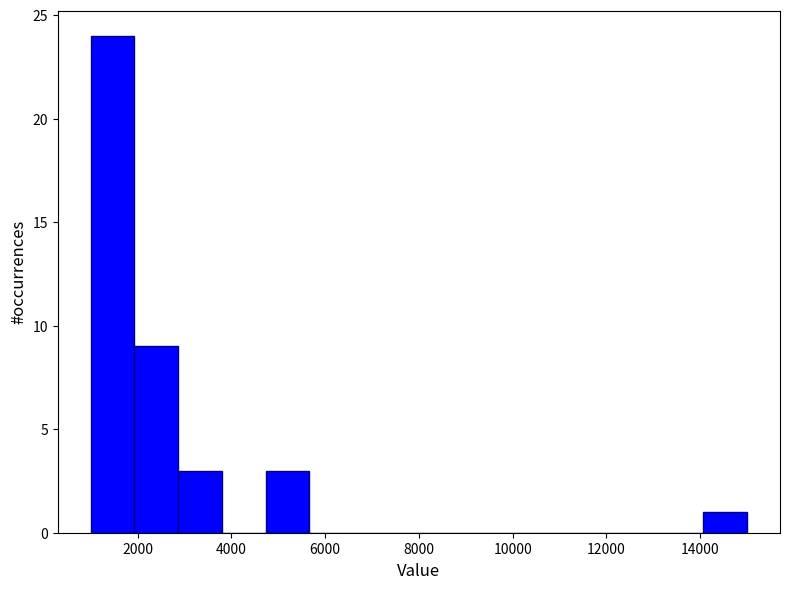

What is the height of the bar covering 2800 to 3800 on the x-axis? Neither the bar edges nor the heights are printed on the chart, so give them approximately, as read against the axes.

3